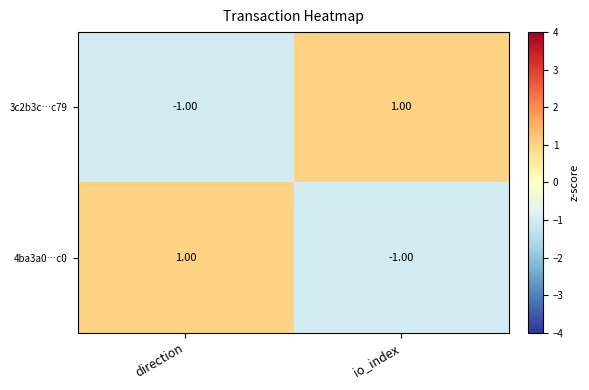

Which category has the highest value in the 4ba3a0…c0 series?

direction